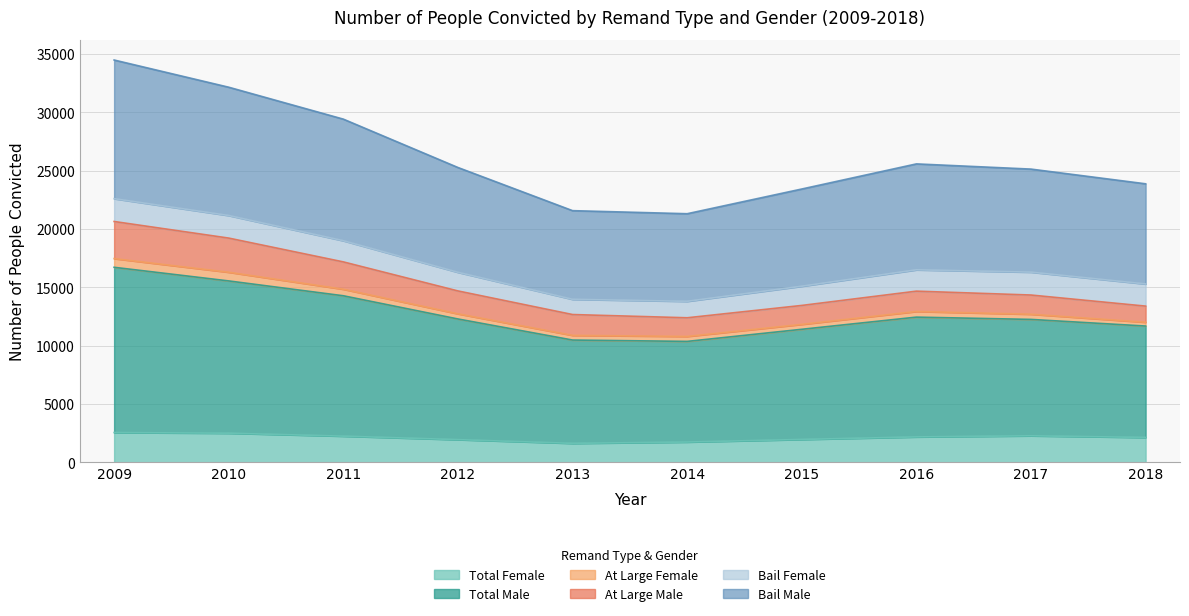

True or false: Bail Male and Total Male intersect in this chart.

False